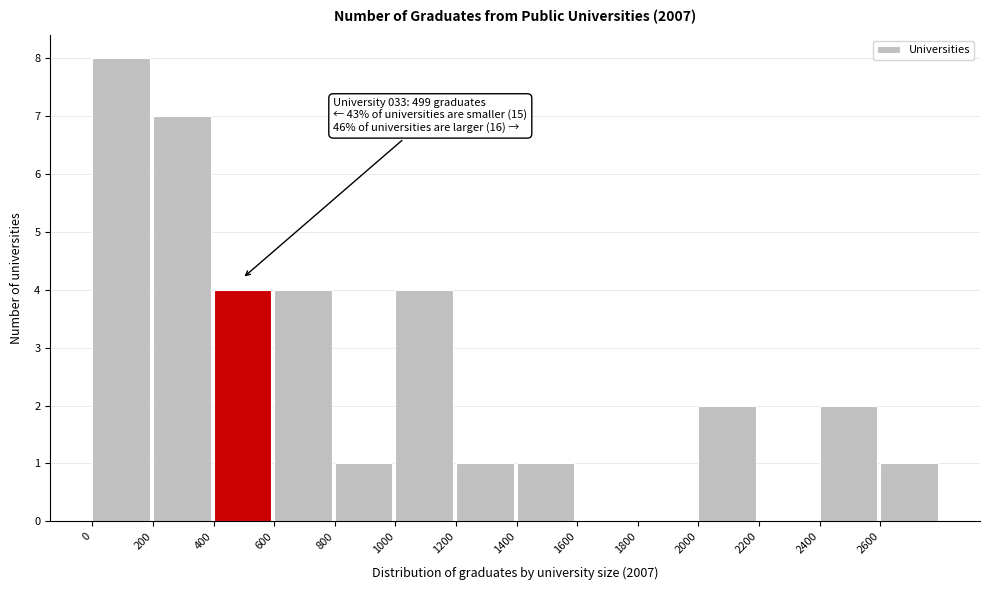

Over which range of the x-axis is the bar tallest?

0 to 200